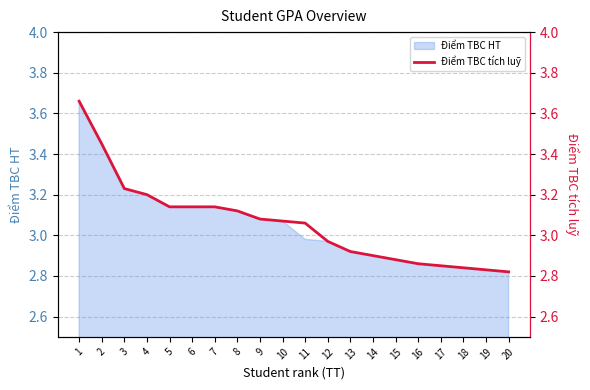

What is the sum of all values?

61.2